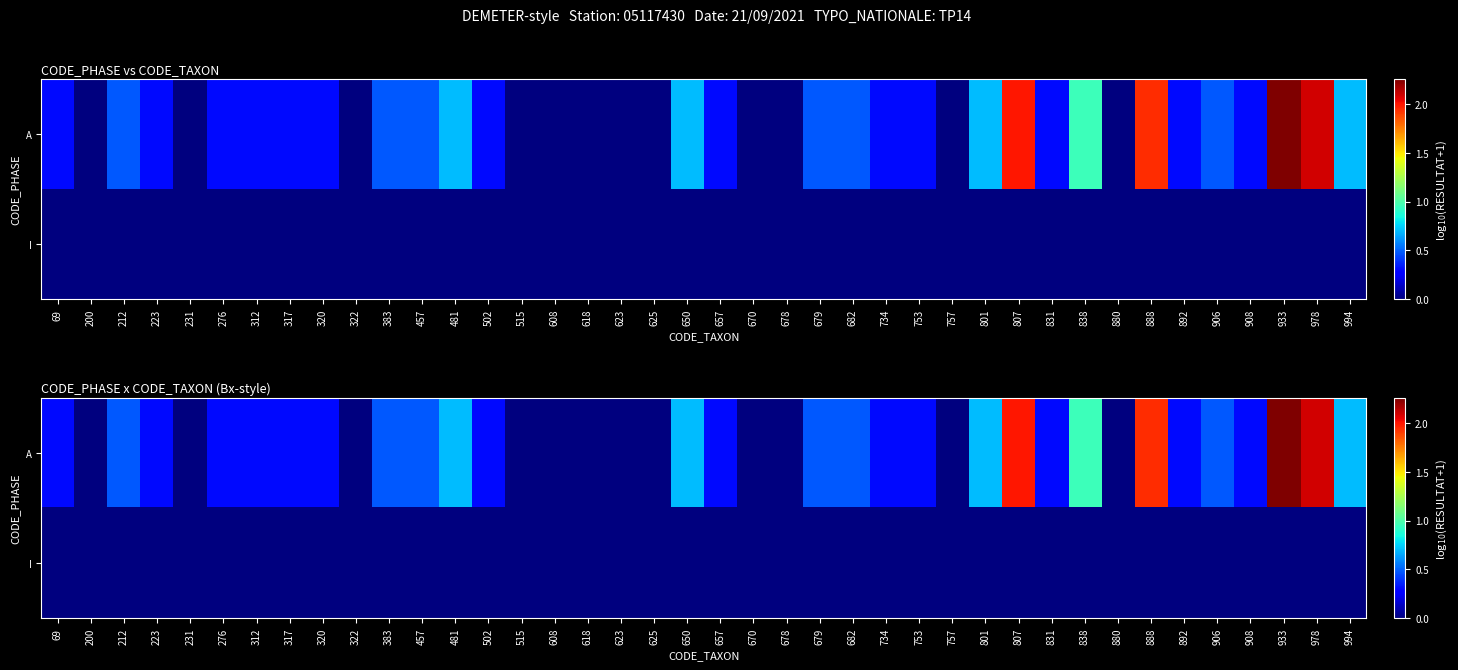

What is the difference between the maximum and minimum values in the A series?

2.3